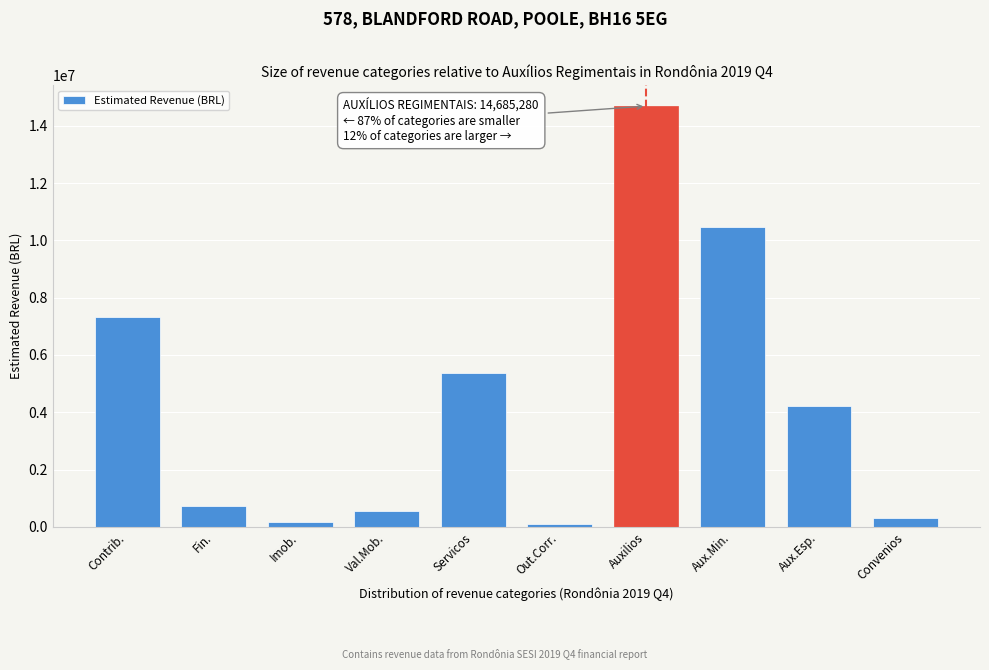

Reading right to left, extract all data points from this chart.

306238.7	4204628.9	10480651.5	14685280.5	105578.1	5371090.8	544762.5	169802.5	714565.0	7326023.8